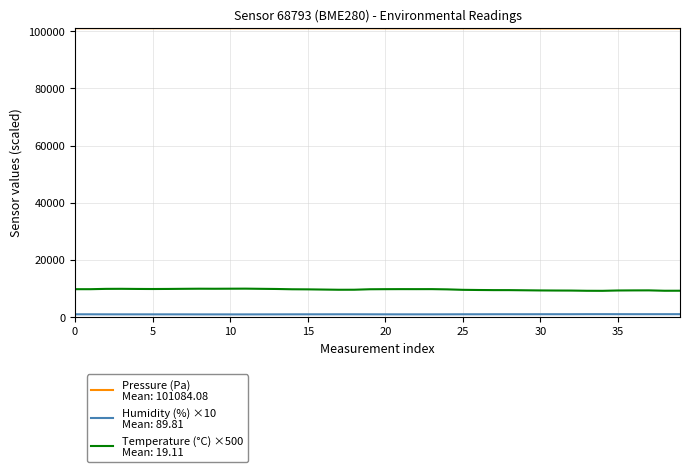

What is the greatest value displayed?

101124.9